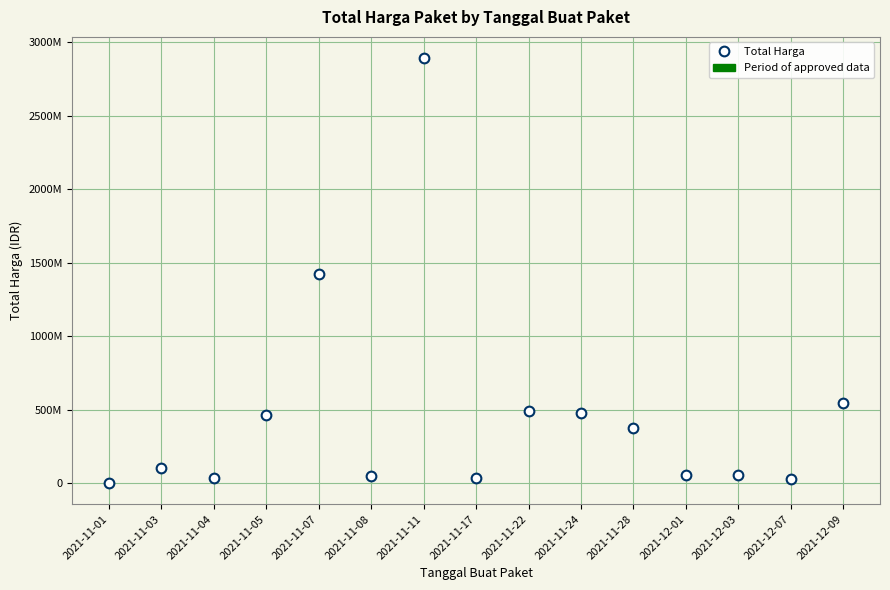

Which category has the lowest value across all series?

2021-11-01